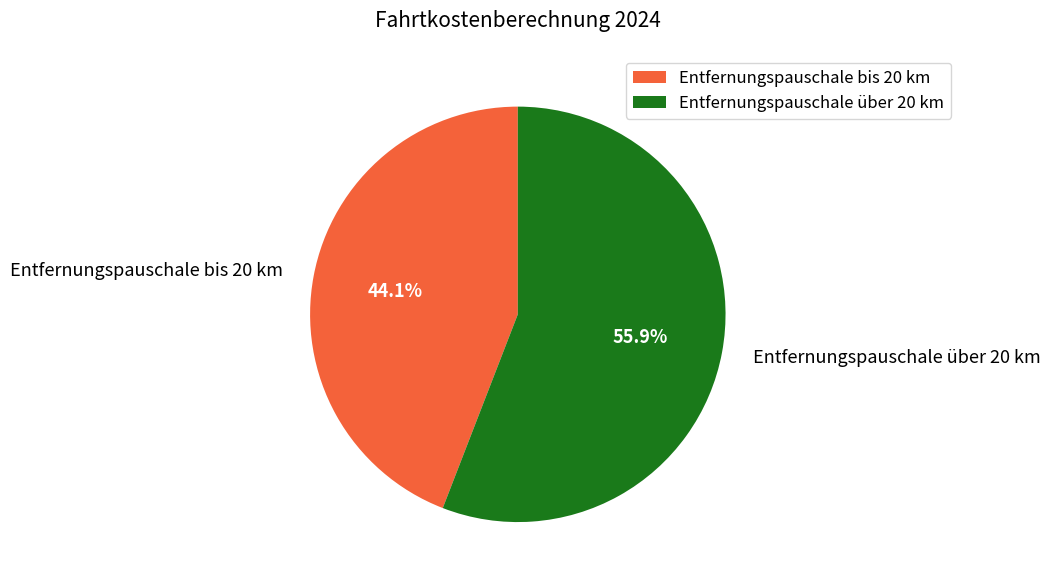

Which slice is the largest?

Entfernungspauschale über 20 km